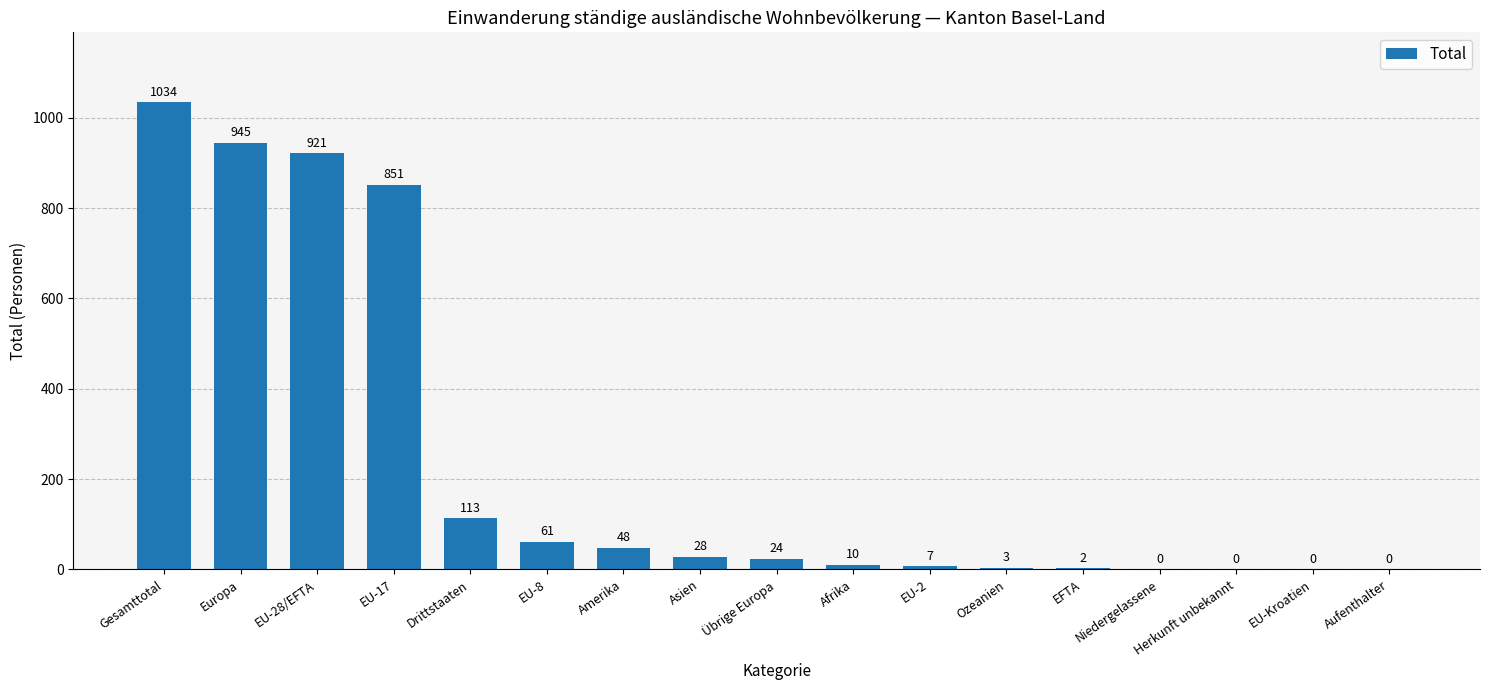

Between Ozeanien and Übrige Europa, which is larger?

Übrige Europa